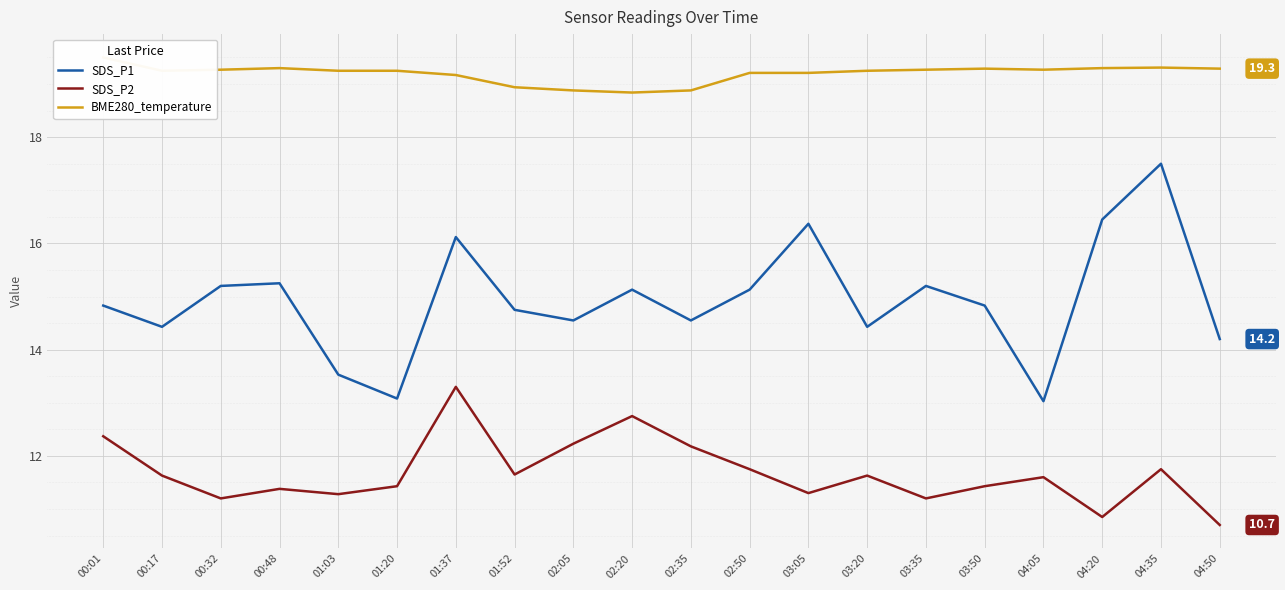

True or false: BME280_temperature and SDS_P1 cross at least once.

False